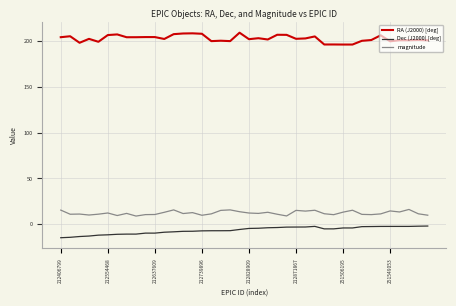

What is the minimum value for magnitude?

8.9